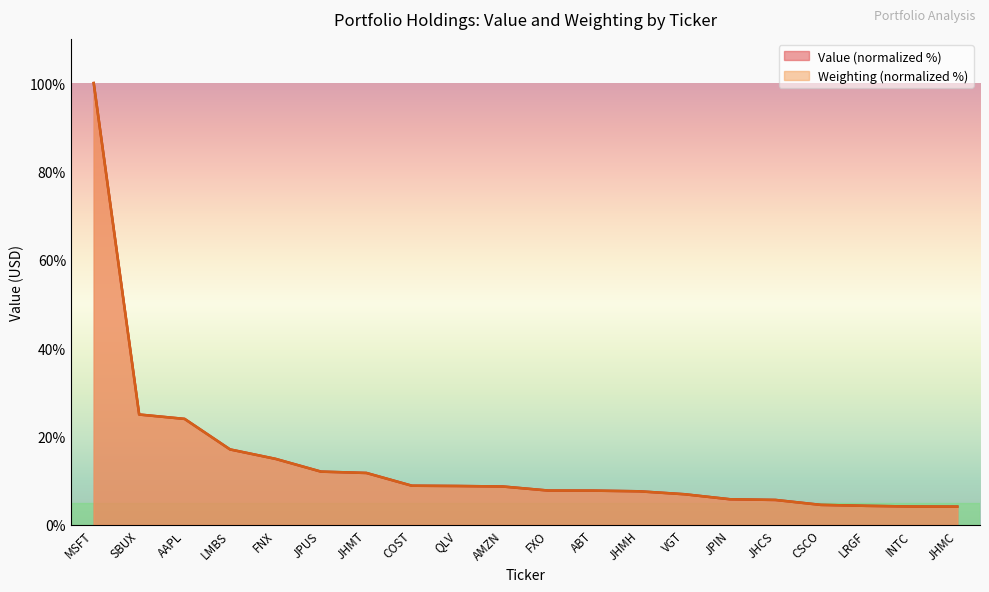

Count the number of categories in the chart.

20